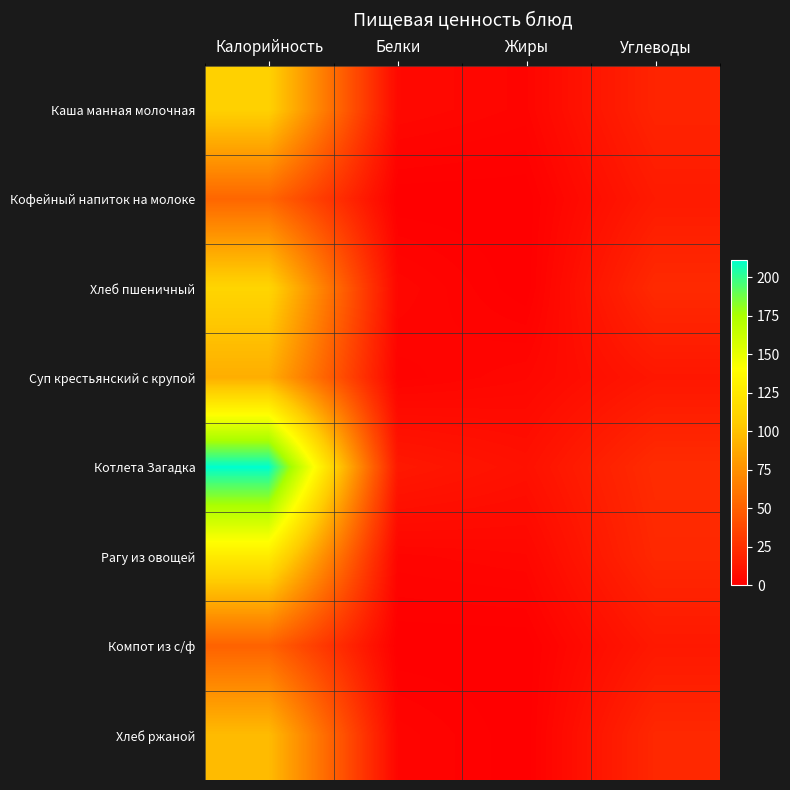

What is the difference between the highest and lowest values at Углеводы?

11